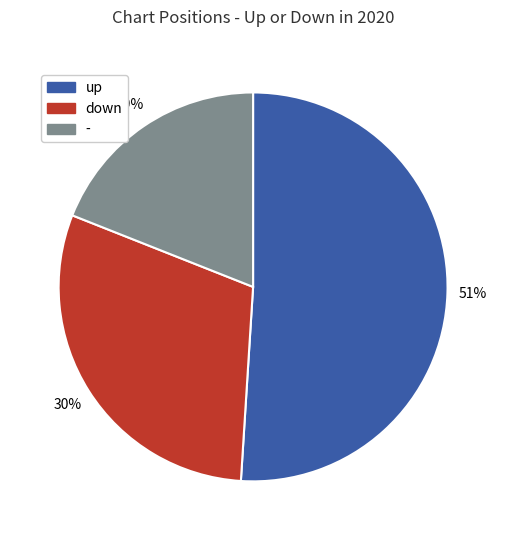

To the nearest percent, what portion does down represent?

30%